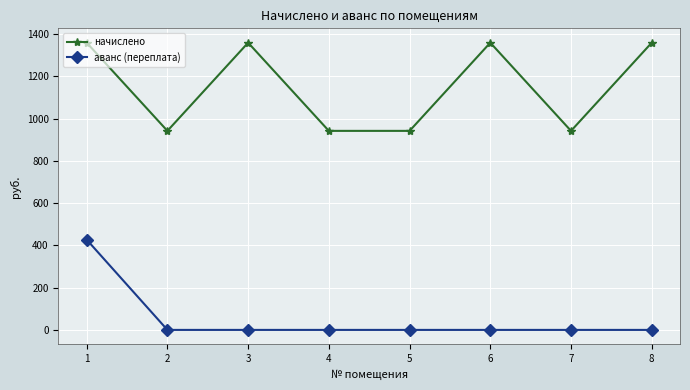

Which series changed the most between 1 and 3?

аванс (переплата)